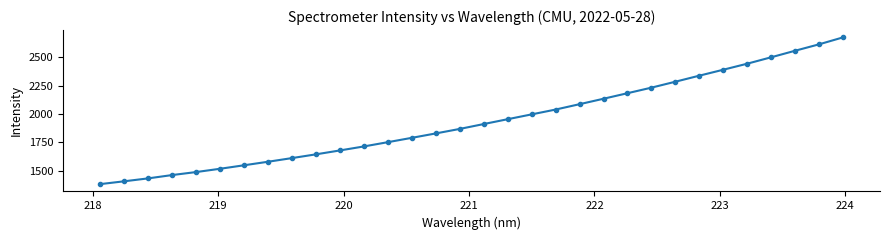

What is the value of the 22nd point from the left?

2133.9